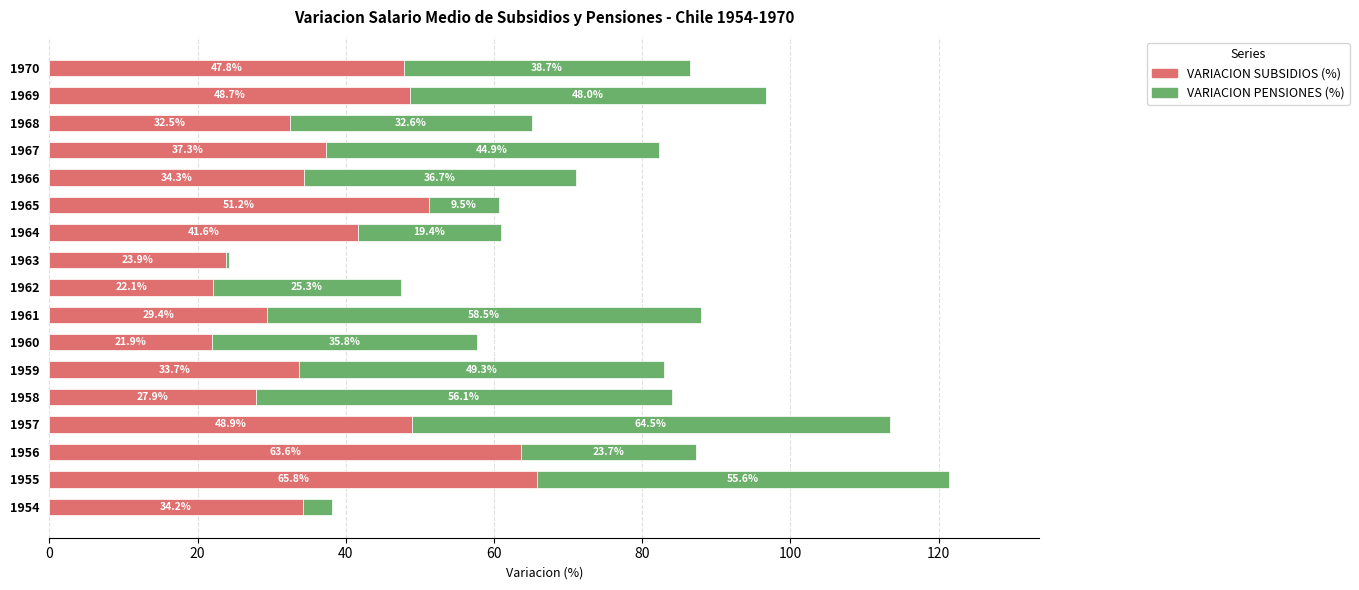

The VARIACION SUBSIDIOS (%) series shows 11.3 at 1961. True or false?

False